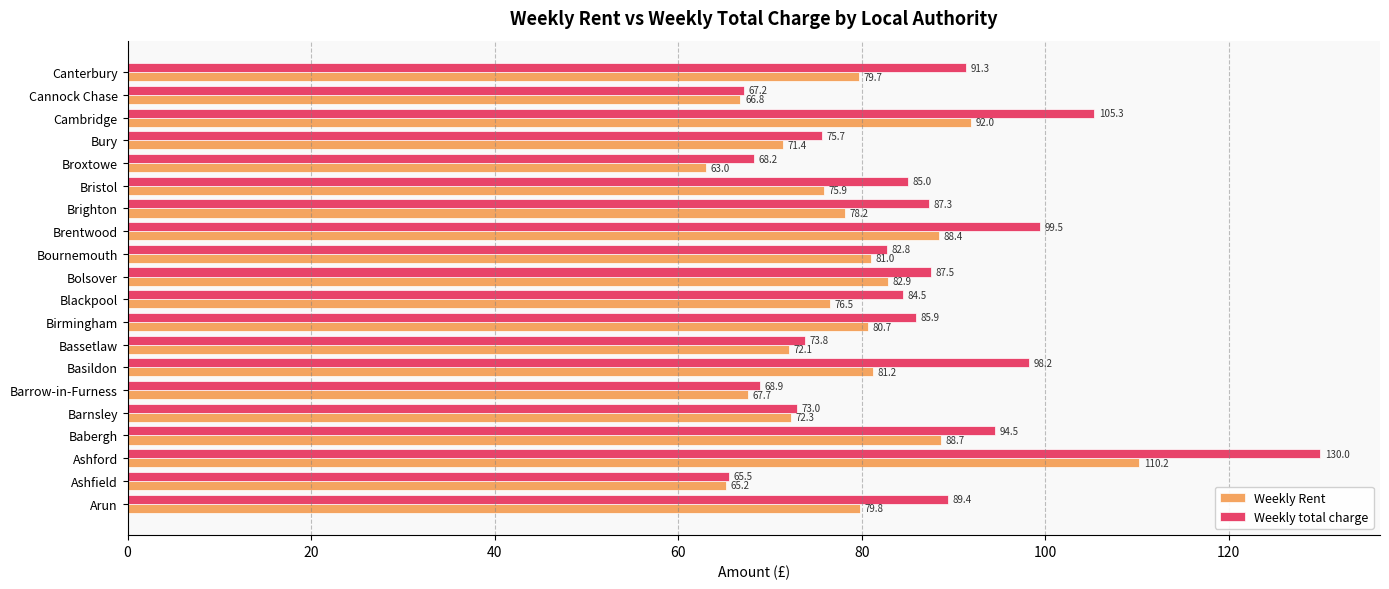

Where is Weekly total charge nearest to the value 97?

Basildon